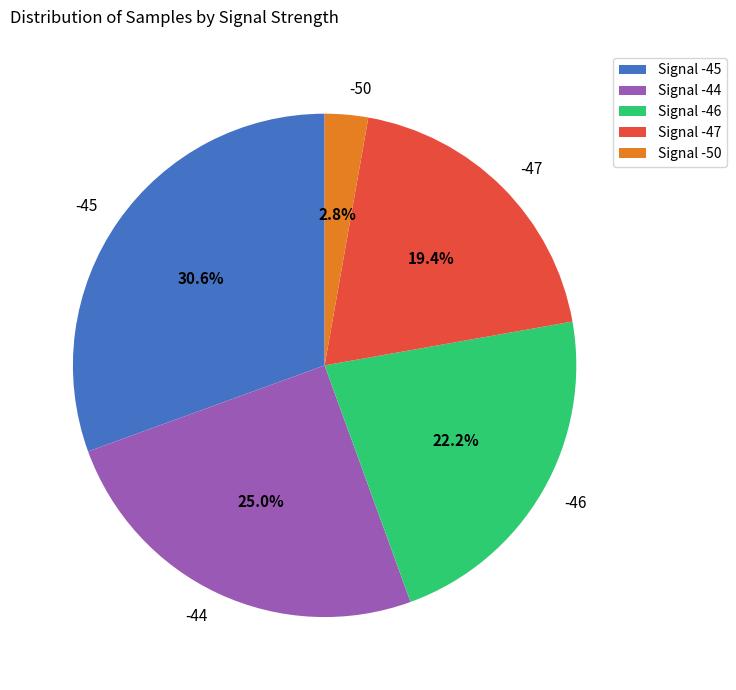

To the nearest percent, what is the average slice percentage?

20%